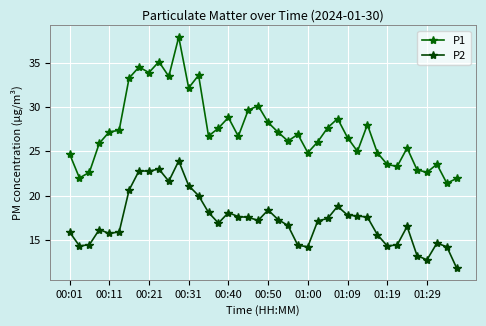

What is the difference between the second highest and minimum values in the P1 series?

13.7